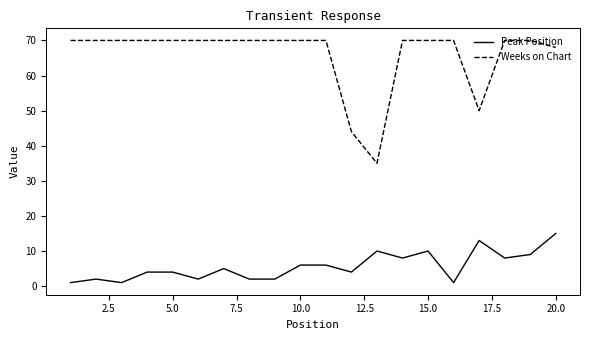

What is the sum of all Weeks on Chart values?

1317